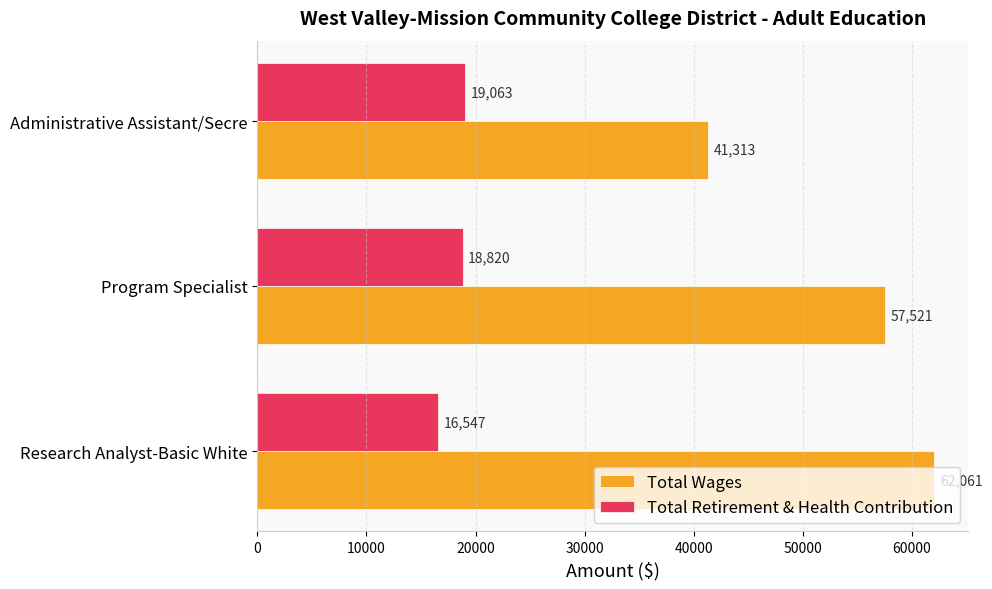

What is the total value across all series at Program Specialist?

76341